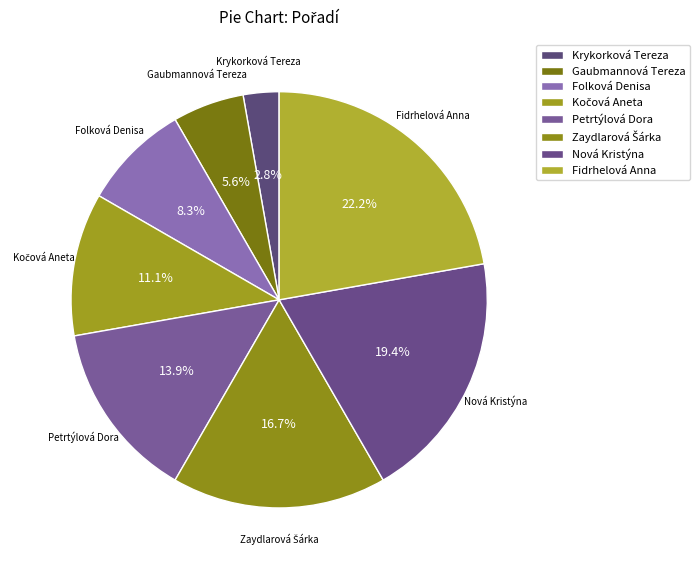

What percentage is the Nová Kristýna slice, to the nearest percent?

19%